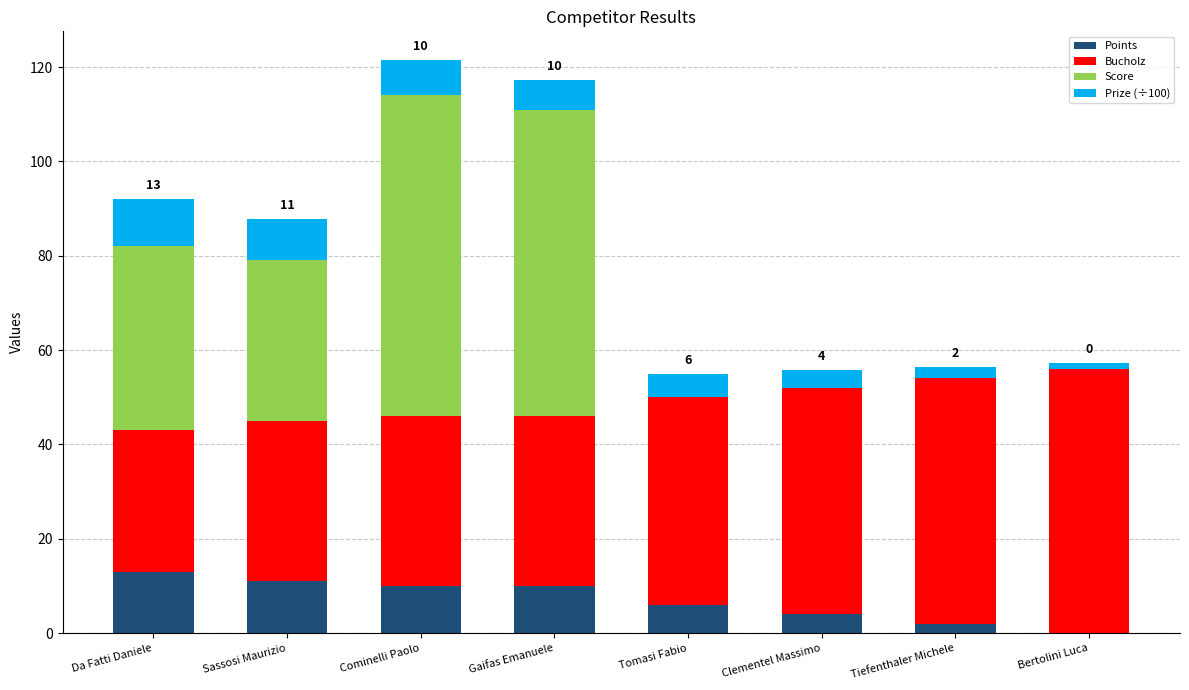

How many data points does each series have?

8